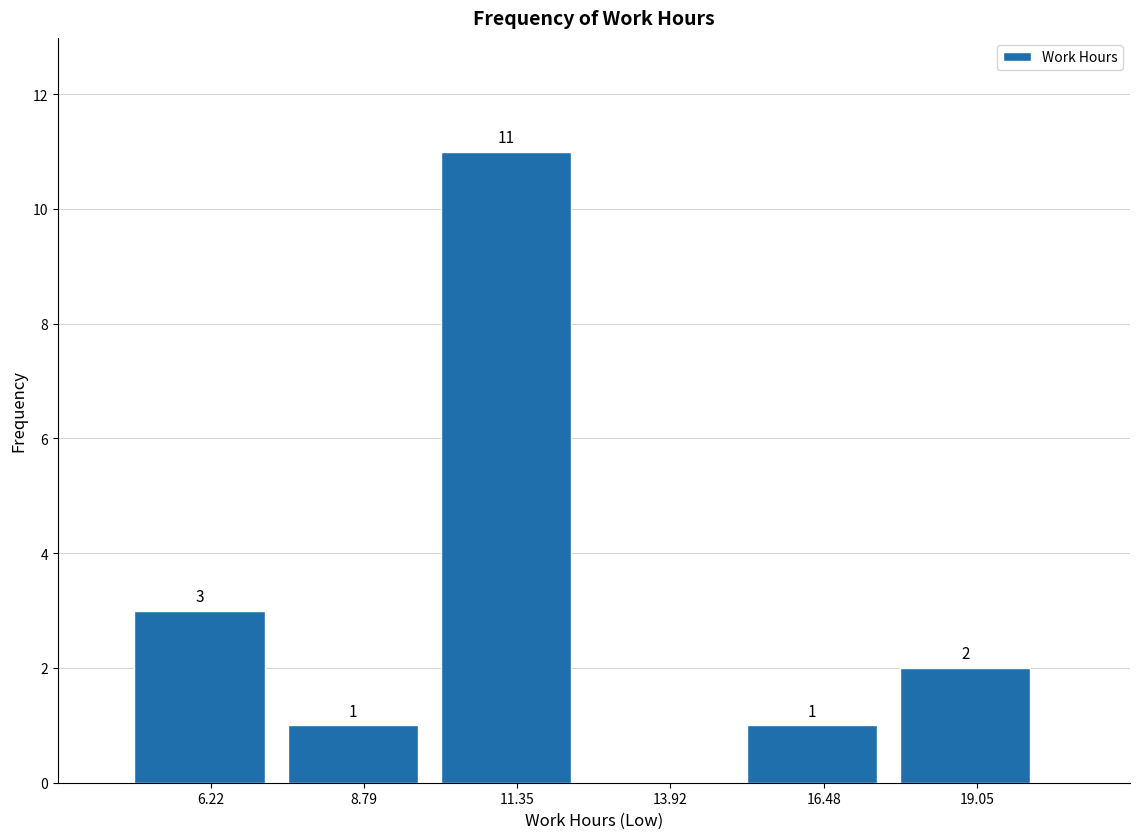

Which range on the x-axis has the tallest bar?

10.0 to 12.5